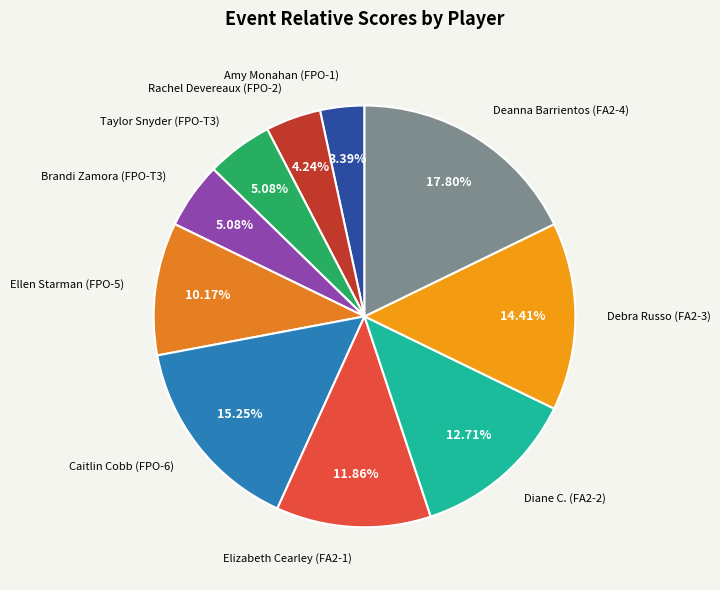

How many slices are in this pie chart?

10